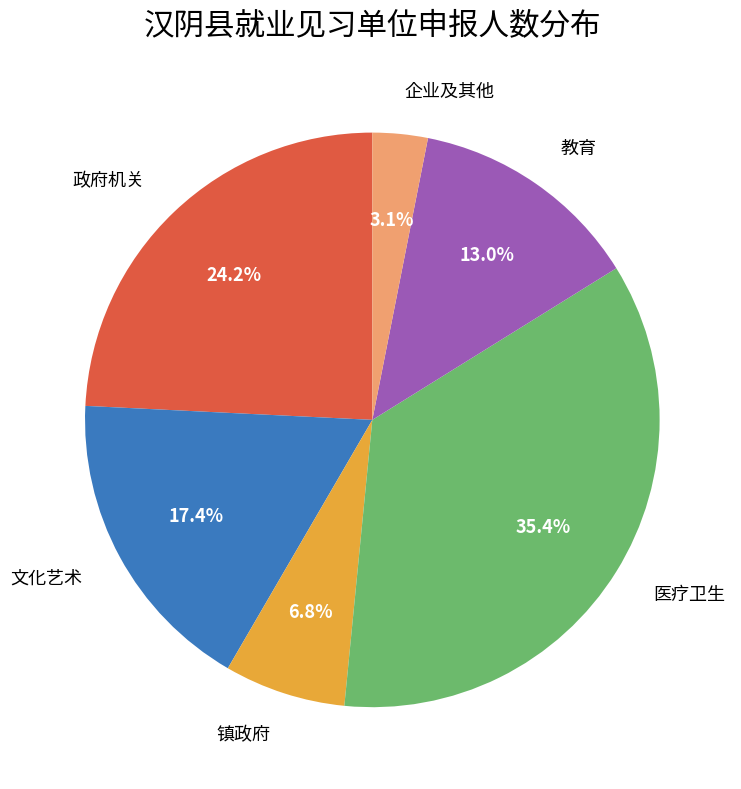

Rank the categories by value from lowest to highest.

企业及其他, 镇政府, 教育, 文化艺术, 政府机关, 医疗卫生